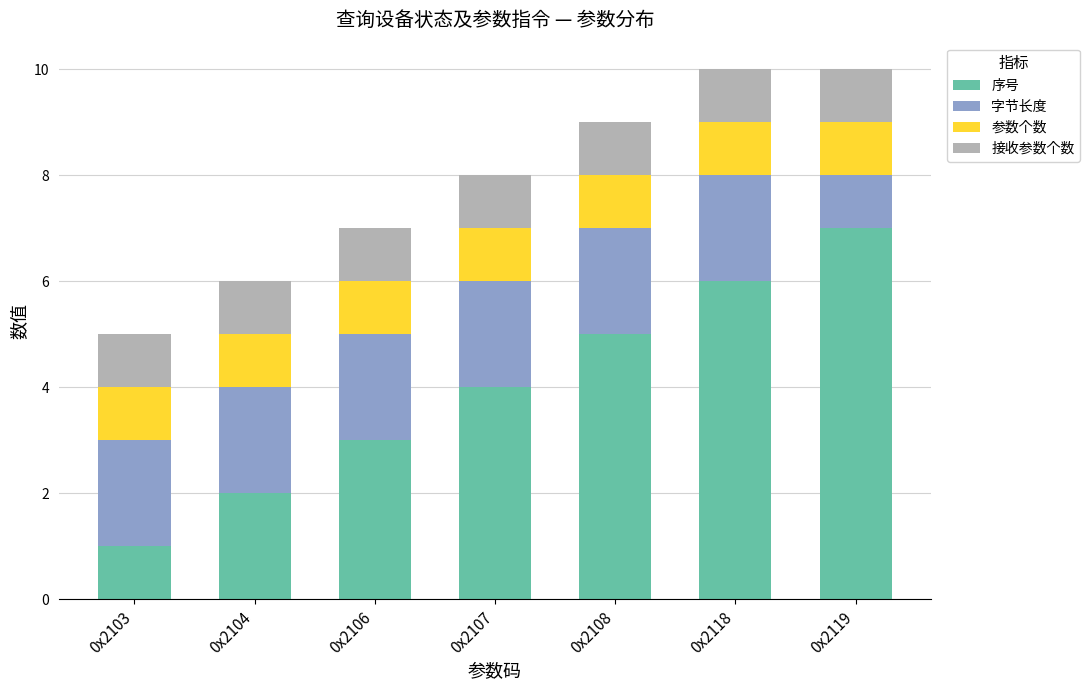

Reading left to right, transcribe the values for 序号.

0x2103=1	0x2104=2	0x2106=3	0x2107=4	0x2108=5	0x2118=6	0x2119=7